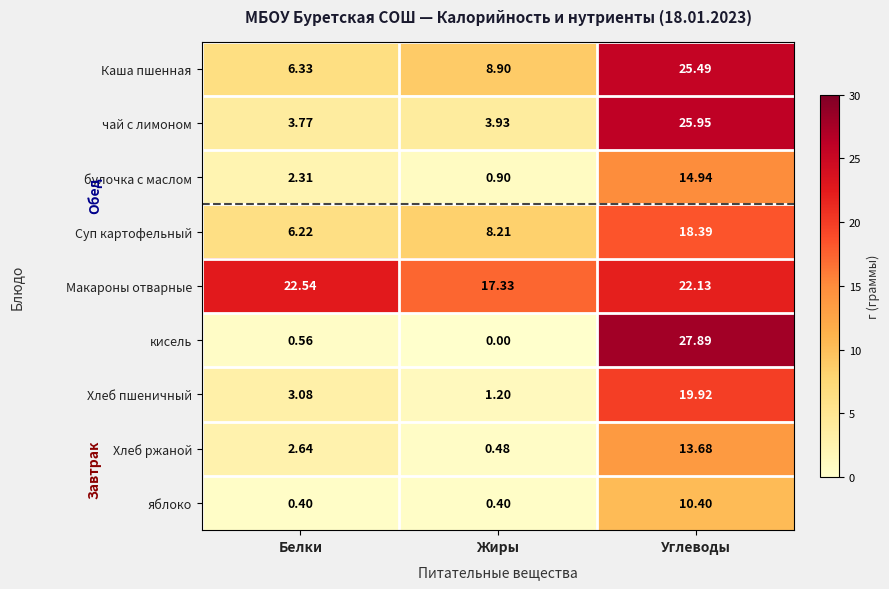

Which category has the highest value across all series?

Углеводы